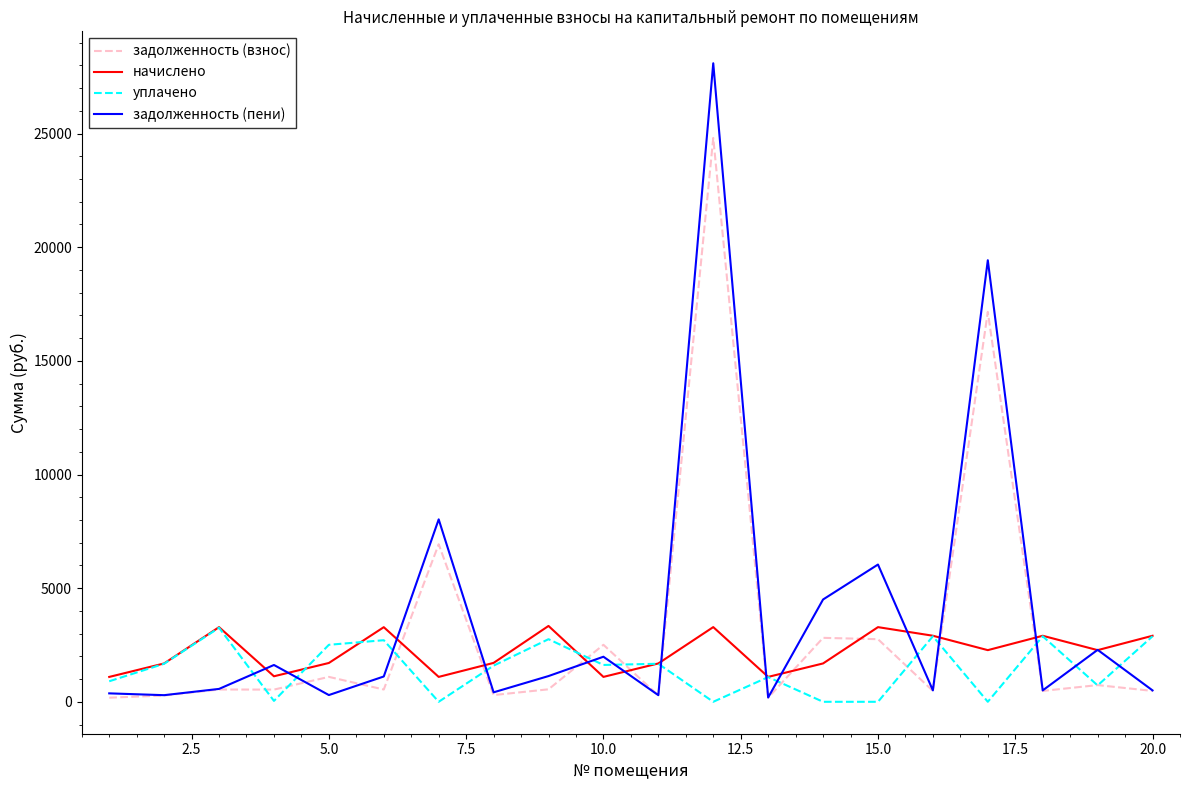

What is the difference between the second highest and second lowest values in the уплачено series?

2883.6